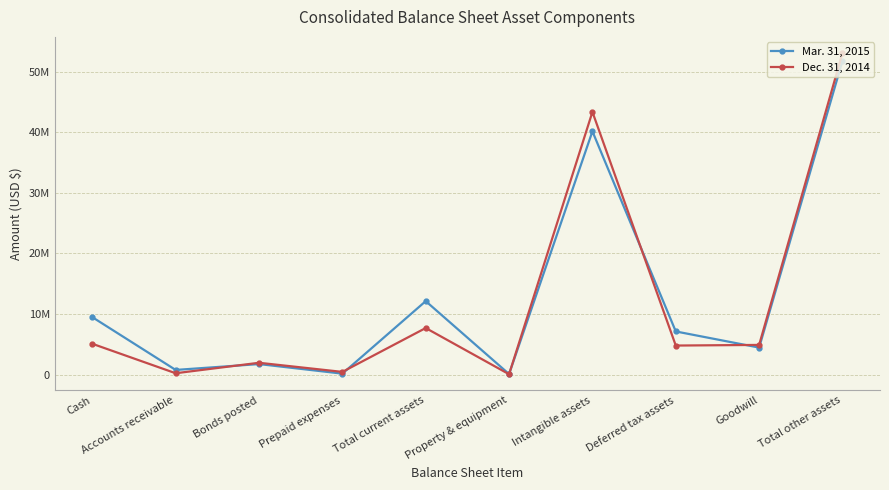

Rank the series at Accounts receivable from highest to lowest value.

Mar. 31, 2015, Dec. 31, 2014